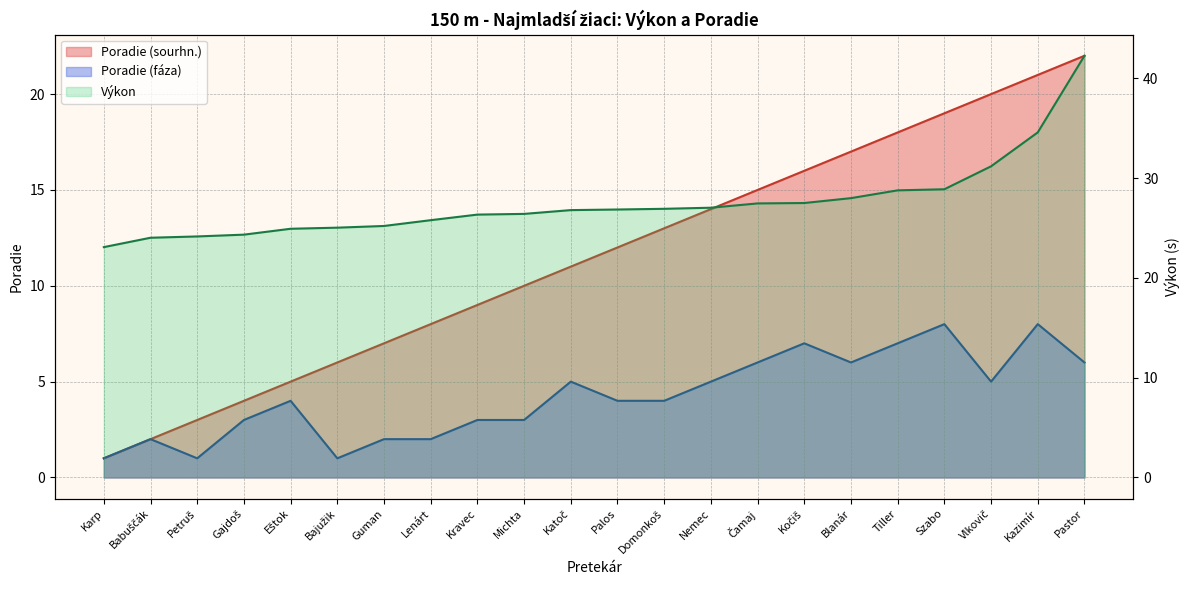

At which label does Poradie (sourhn.) first exceed 12?

Domonkoš